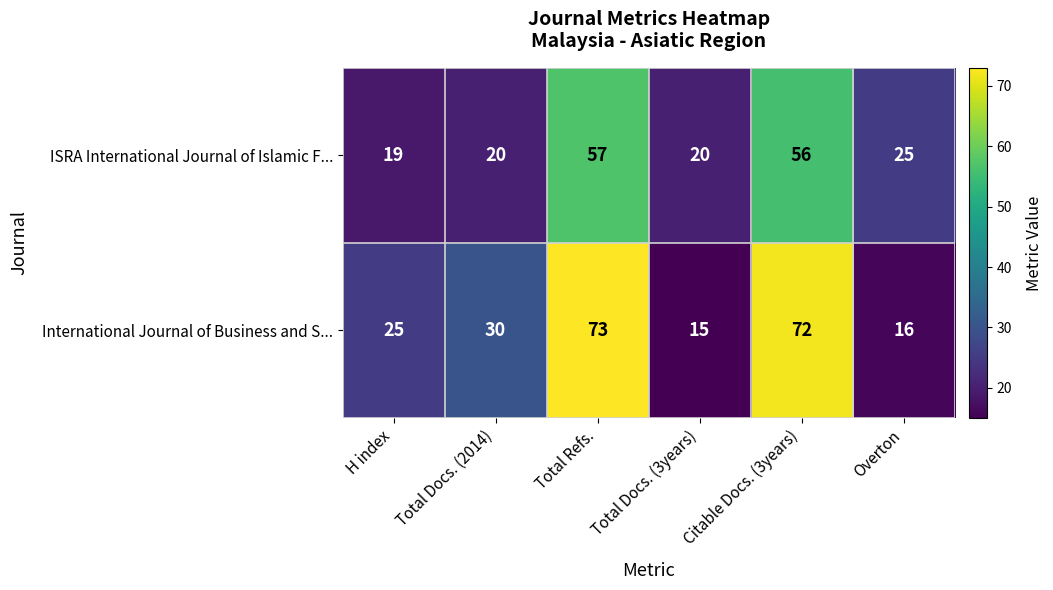

True or false: ISRA International Journal of Islamic F... has a value of 19 at H index.

True